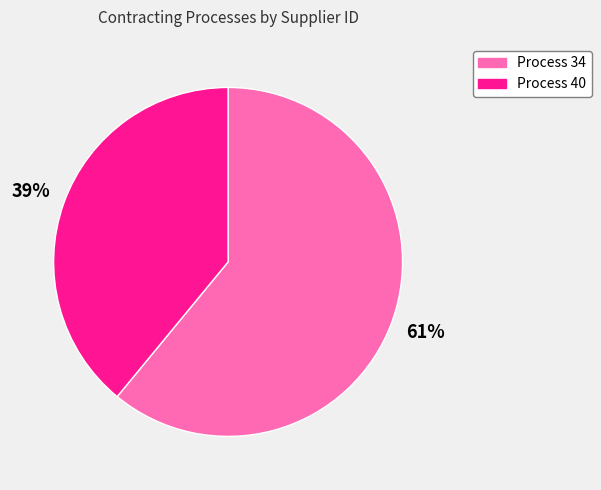

To the nearest percent, what is the average slice percentage?

50%